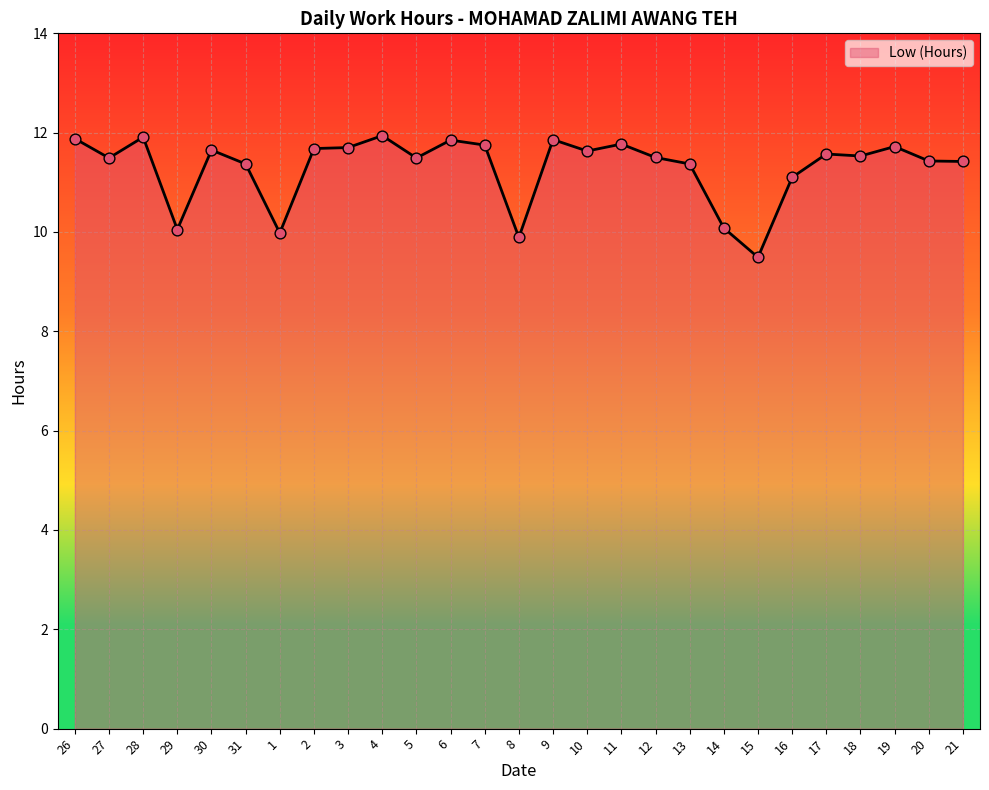

Between 17 and 29, which is larger?

17